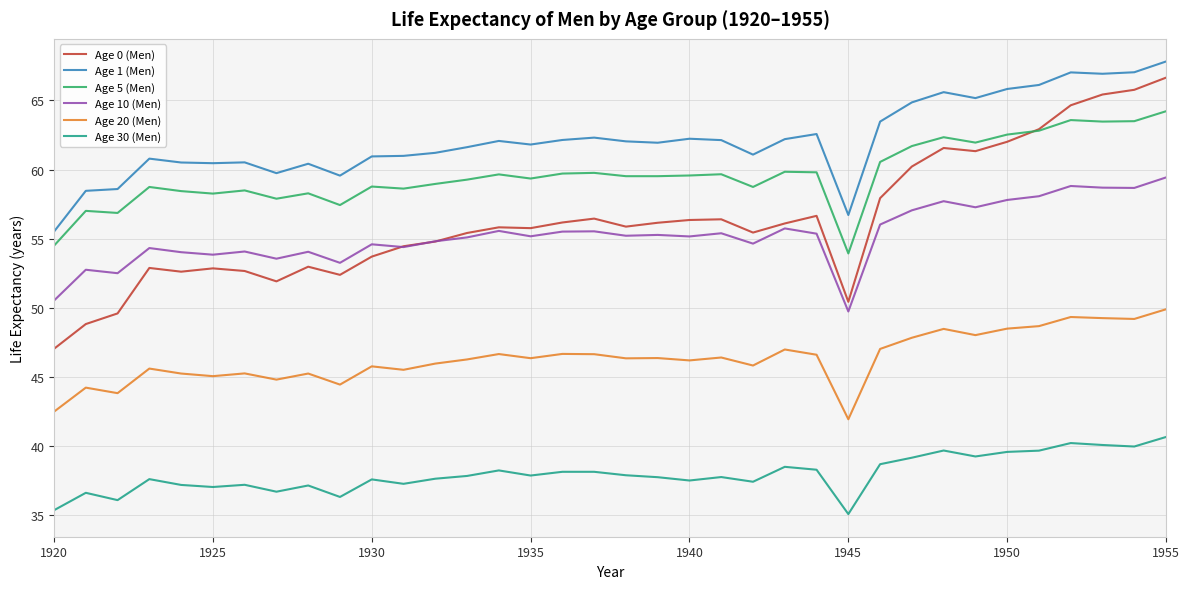

Which series has the largest range (max minus min)?

Age 0 (Men)